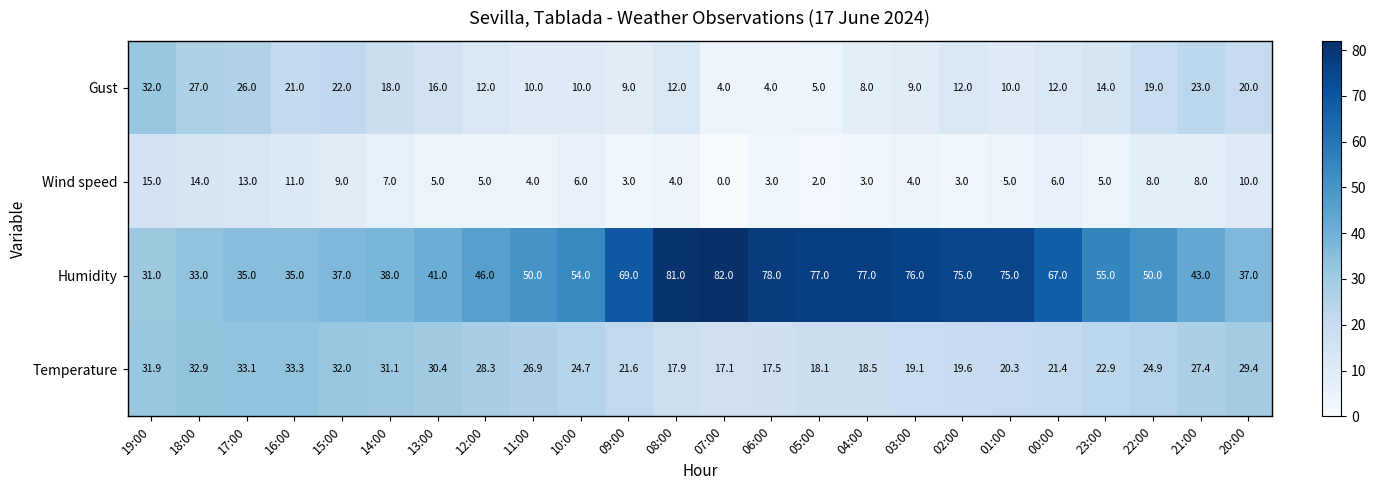

At 19:00, list the series in order from smallest to largest.

Wind speed, Humidity, Temperature, Gust